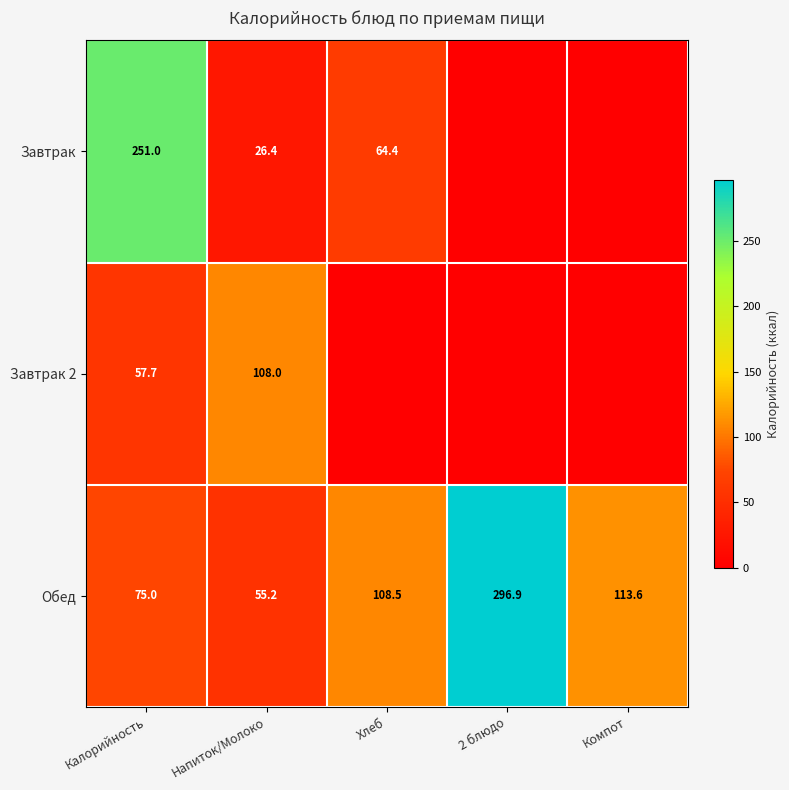

Rank the categories by Обед value from highest to lowest.

2 блюдо, Компот, Хлеб, Калорийность, Напиток/Молоко